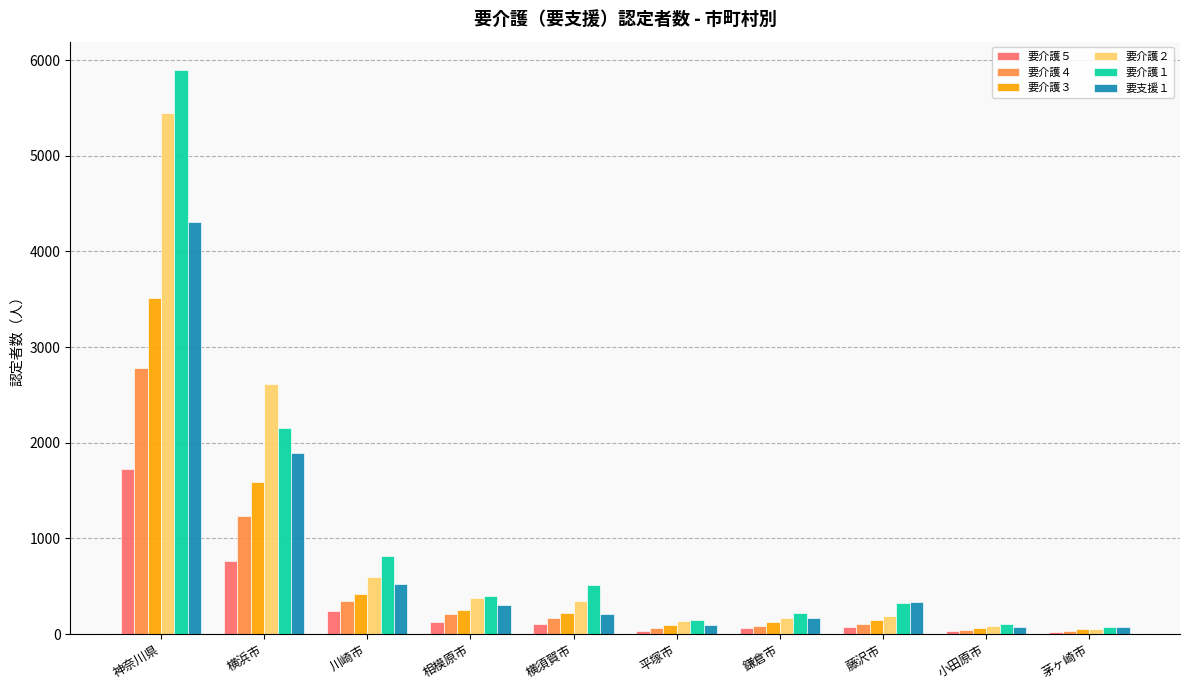

Rank the series by their maximum value, from lowest to highest.

要介護５, 要介護４, 要介護３, 要支援１, 要介護２, 要介護１